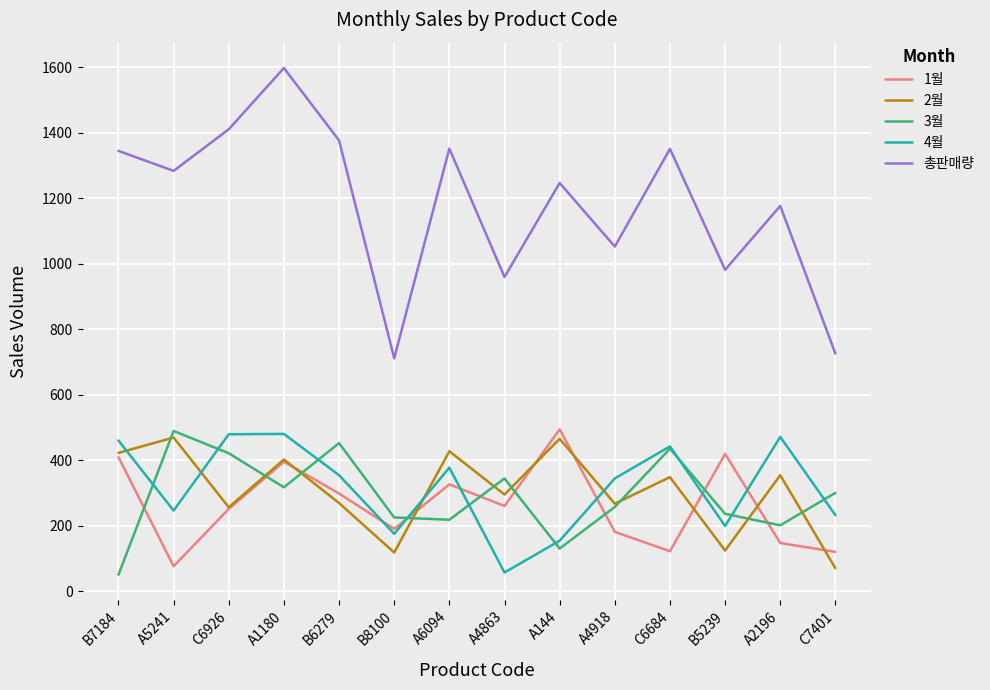

True or false: 4월 has more than 1 interior local peaks.

True